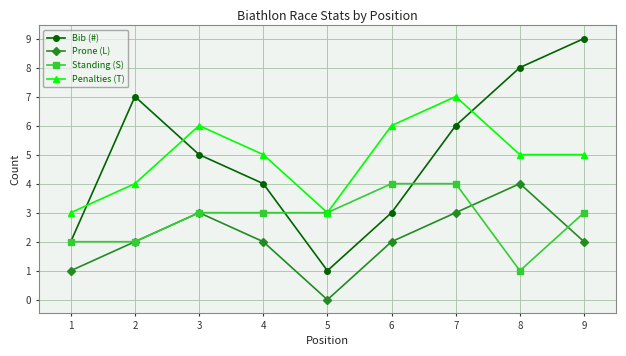

True or false: Bib (#) has more than 0 interior local peaks.

True